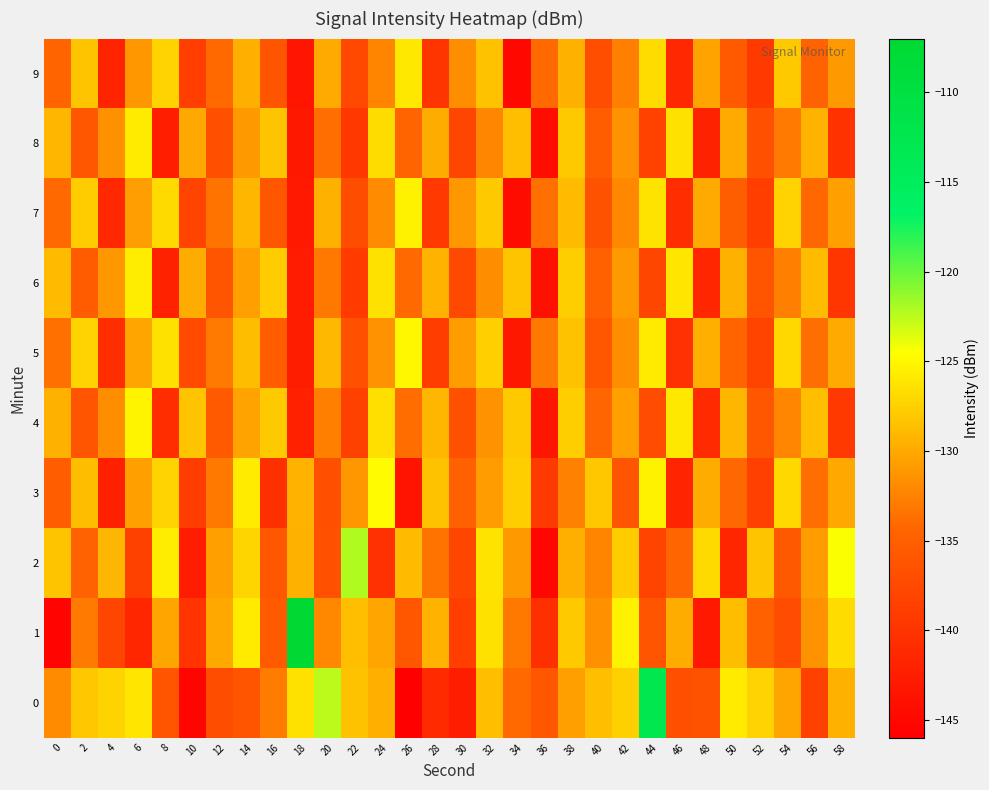

Rank the series by their maximum value, from highest to lowest.

1, 0, 2, 3, 5, 4, 7, 6, 8, 9